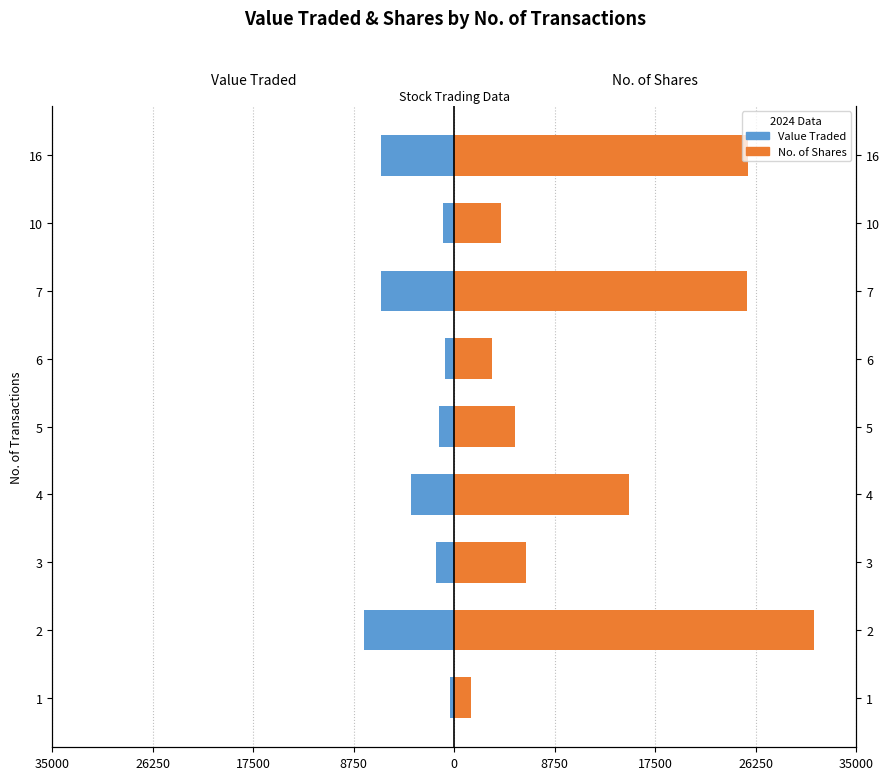

Which has a higher value, 35000 or 17500?

35000